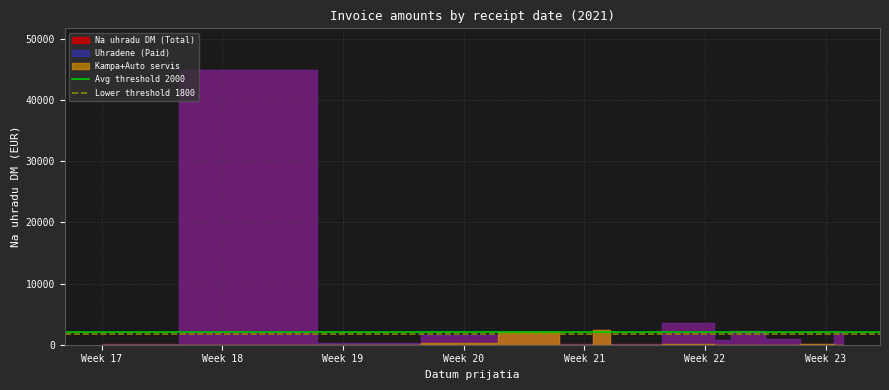

What is the spread (max minus min) of values at Week 17?

200